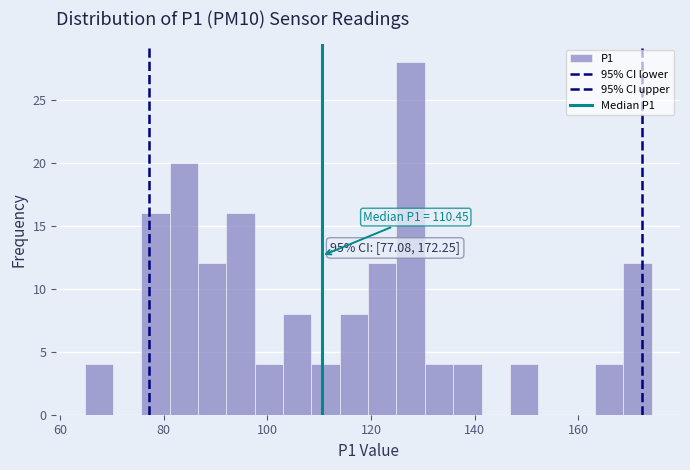

Read against the x-axis, roughly where is the centre of the tallest bar?

128